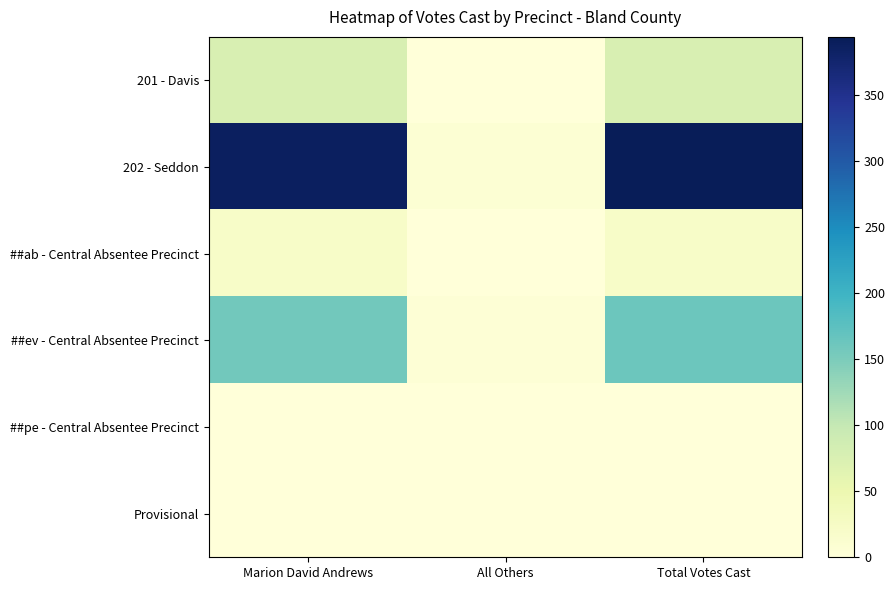

Rank the series by their maximum value, from lowest to highest.

##pe - Central Absentee Precinct, Provisional, ##ab - Central Absentee Precinct, 201 - Davis, ##ev - Central Absentee Precinct, 202 - Seddon